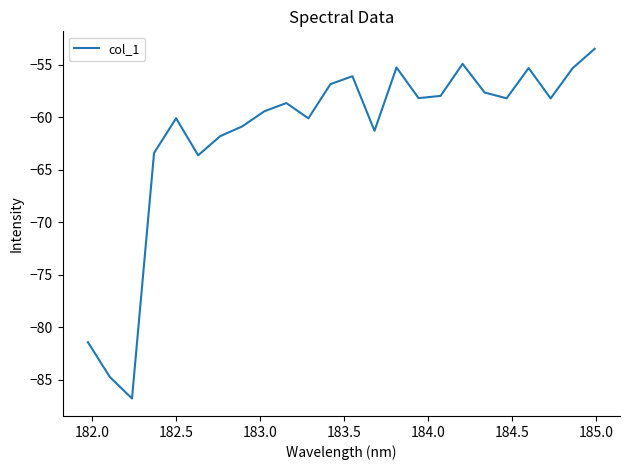

What is the maximum value shown in the chart?

-53.5